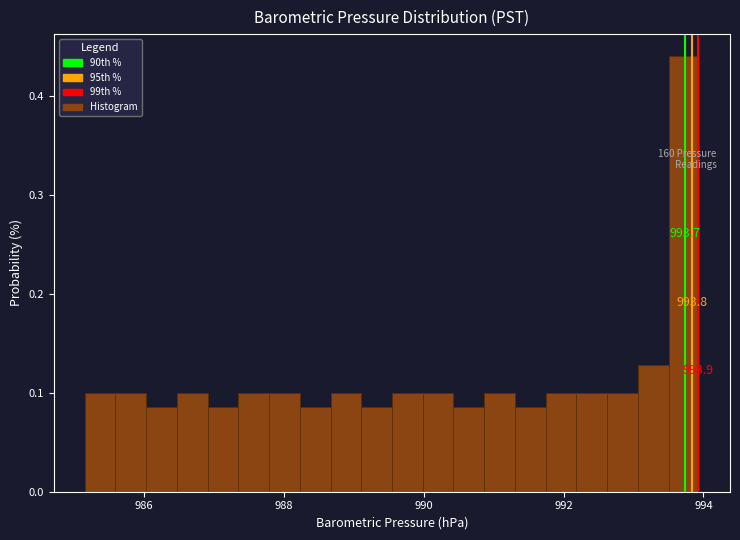

Around what value on the x-axis is the tallest bar? Give the approximate position of its centre, as read against the axis.

993.8